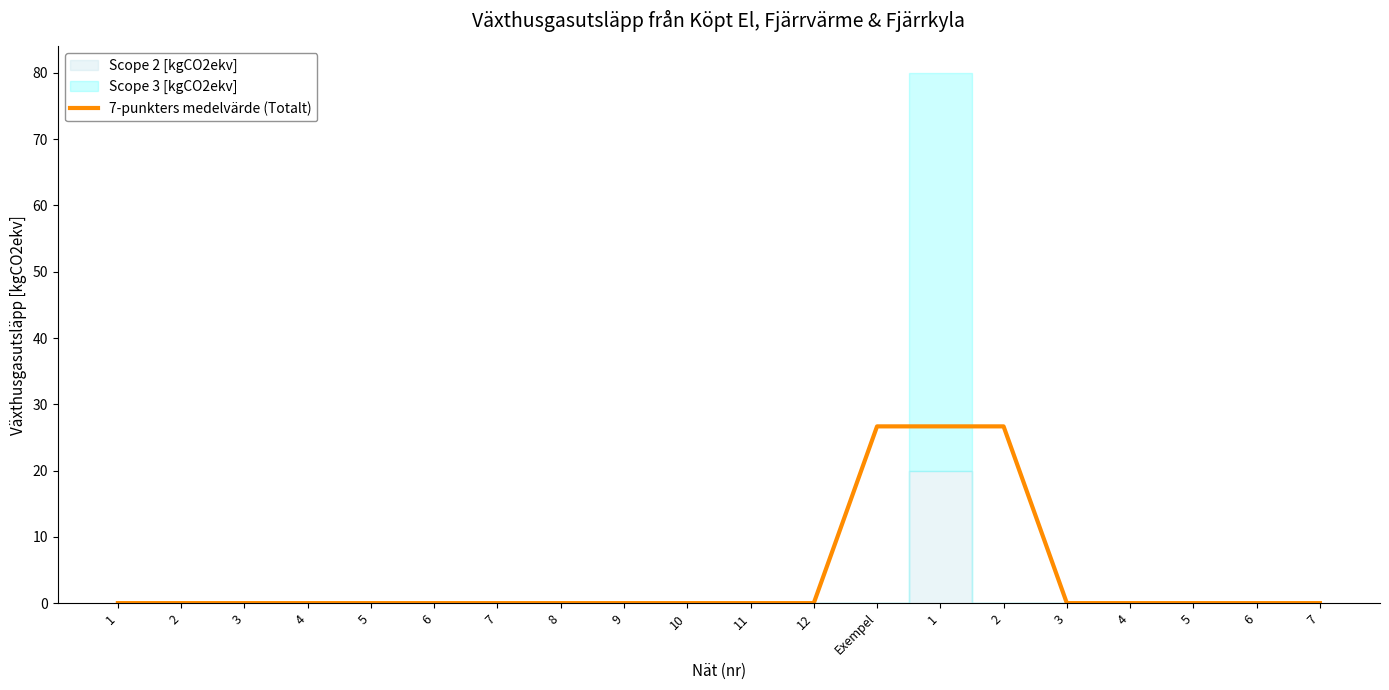

Reading left to right, what are all the values shown in this chart?

0.0	0.0	0.0	0.0	0.0	0.0	0.0	0.0	0.0	0.0	0.0	0.0	26.7	26.7	26.7	0.0	0.0	0.0	0.0	0.0